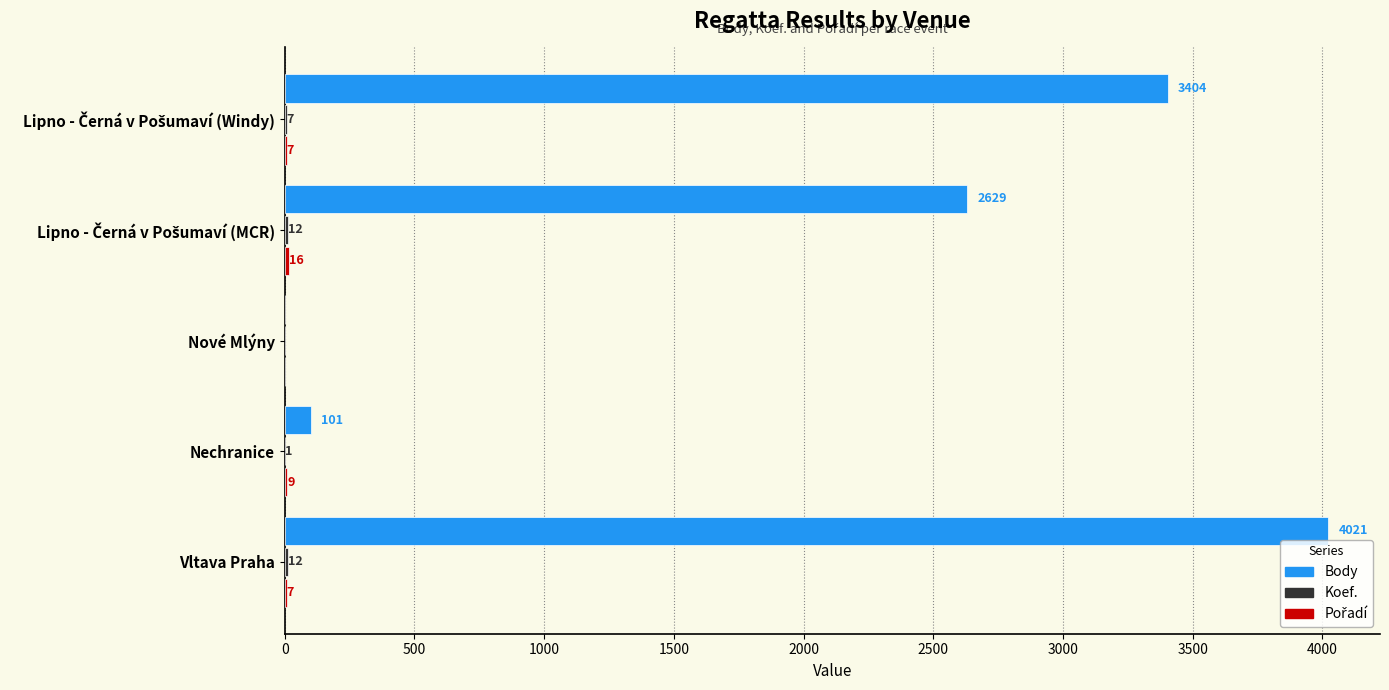

How many series are shown in this chart?

3